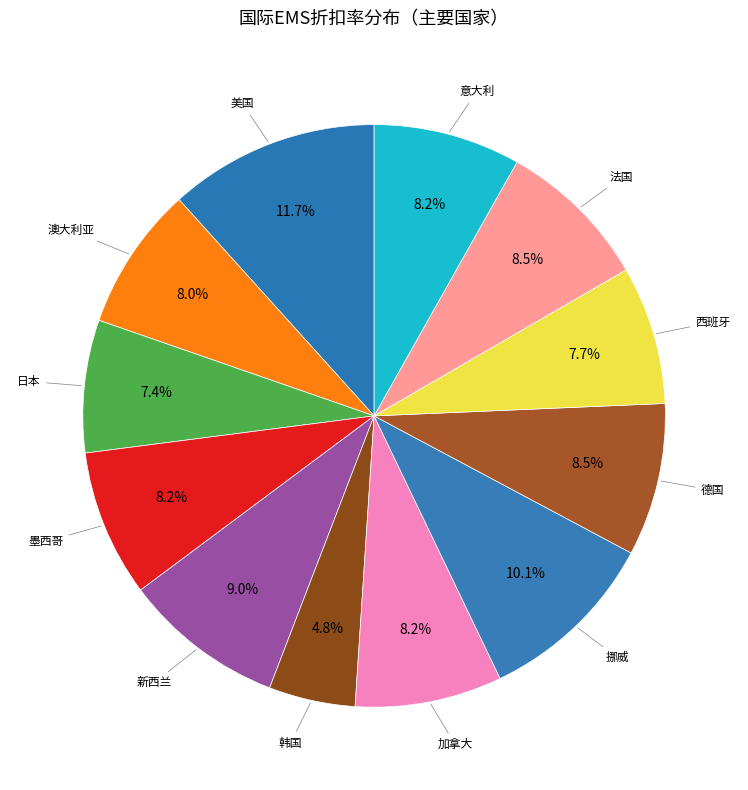

How many segments does this pie chart have?

12